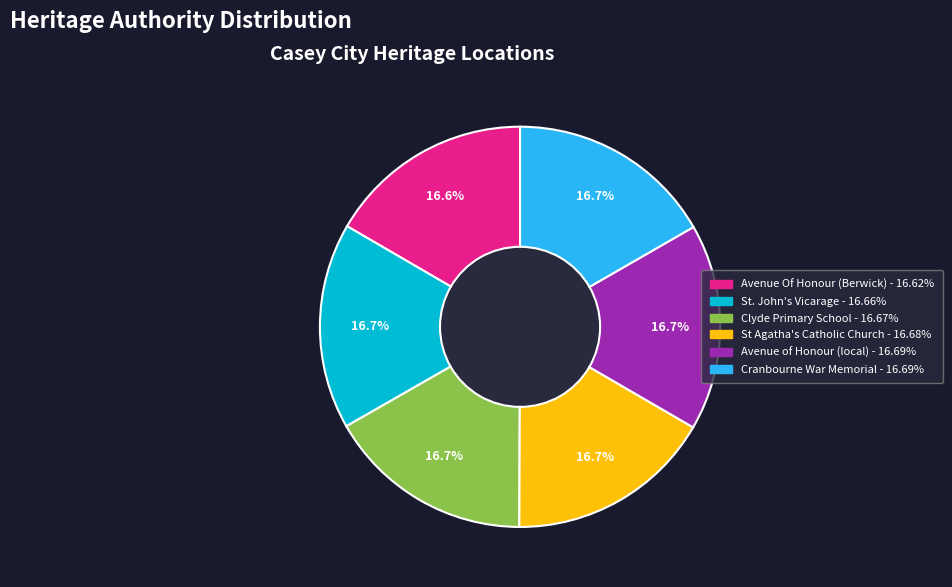

To the nearest percent, what is the average slice percentage?

17%